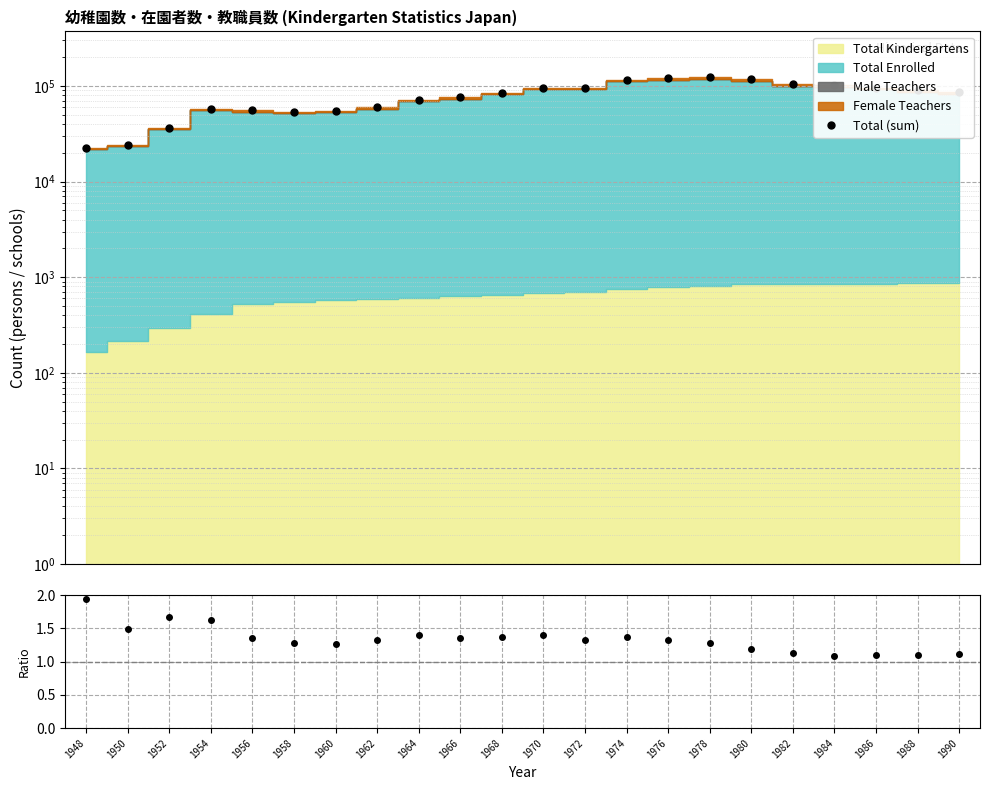

Reading left to right, what are all the values shown in this chart?

Total (sum): 22441.0	24048.0	36593.0	58028.0	55726.0	53790.0	55187.0	60204.0	71519.0	76278.0	84365.0	95595.0	96311.0	115444.0	119828.0	124014.0	117166.0	105052.0	102016.0	96253.0	91004.0	86564.0
Enrolled / (20×Teachers): 1.9	1.5	1.7	1.6	1.4	1.3	1.3	1.3	1.4	1.4	1.4	1.4	1.3	1.4	1.3	1.3	1.2	1.1	1.1	1.1	1.1	1.1